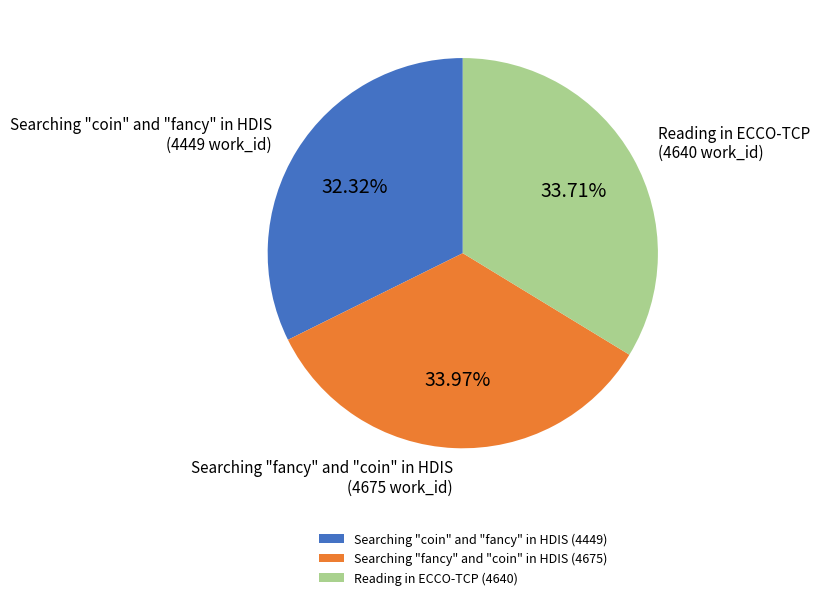

What is the smallest slice in the pie chart?

Searching "coin" and "fancy" in HDIS